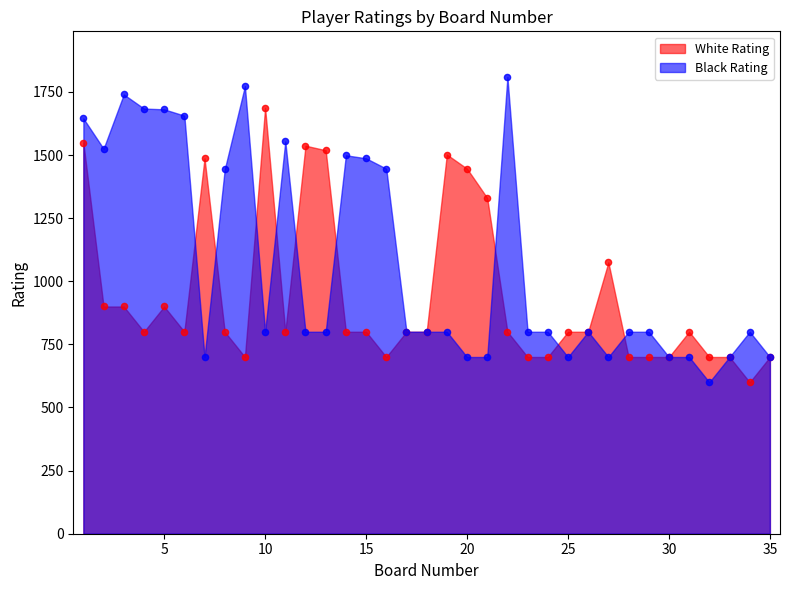

Which series reaches the minimum Y coordinate?

White Rating